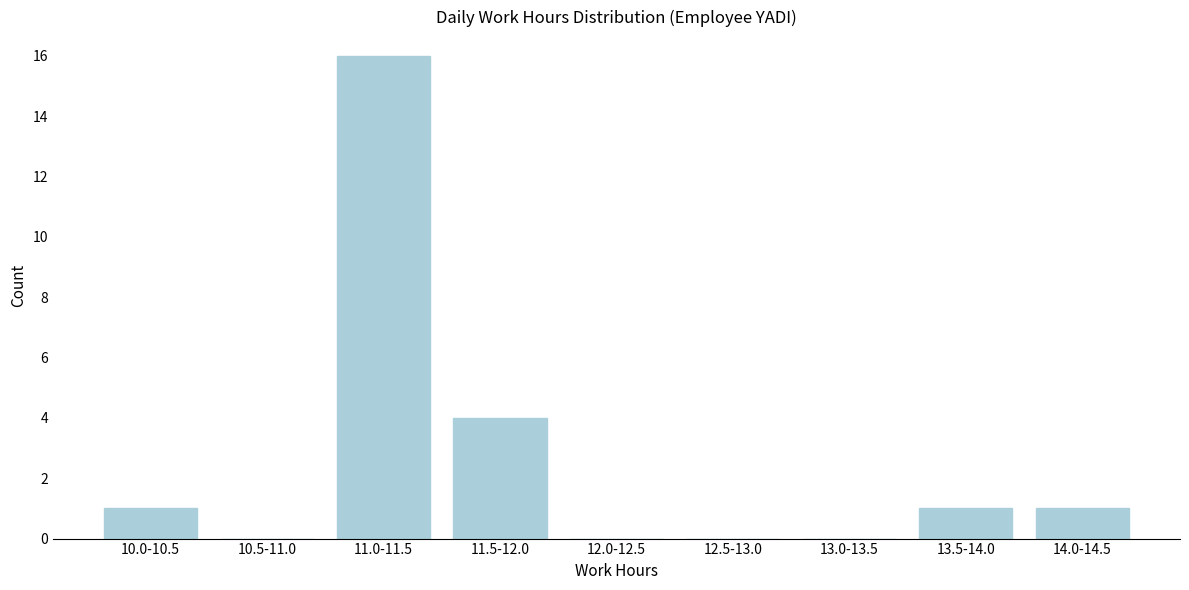

Reading left to right, transcribe all the data shown in this chart.

10.0-10.5=1	10.5-11.0=0	11.0-11.5=16	11.5-12.0=4	12.0-12.5=0	12.5-13.0=0	13.0-13.5=0	13.5-14.0=1	14.0-14.5=1